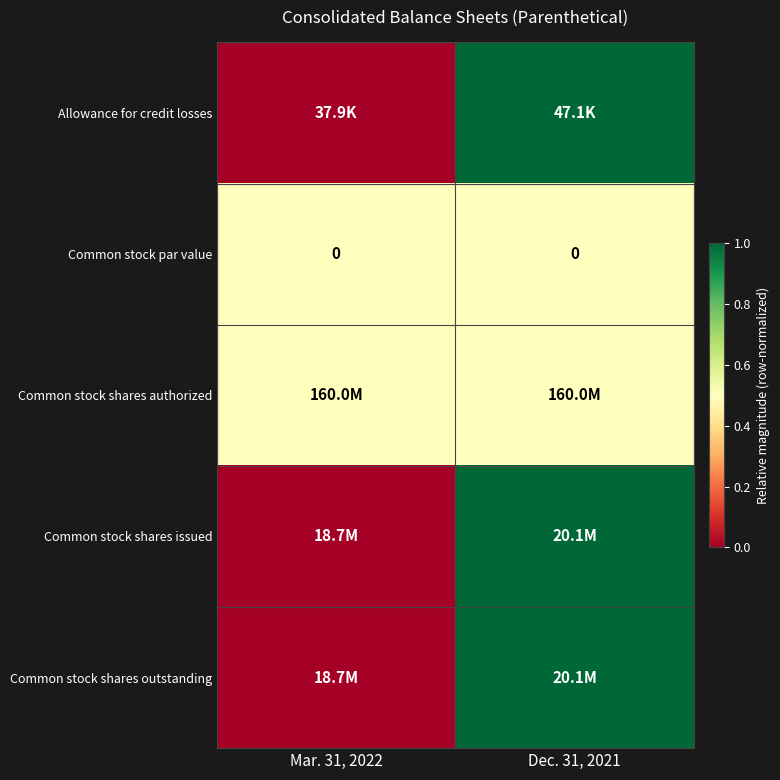

The Common stock par value series shows 0.0 at Mar. 31, 2022. True or false?

True